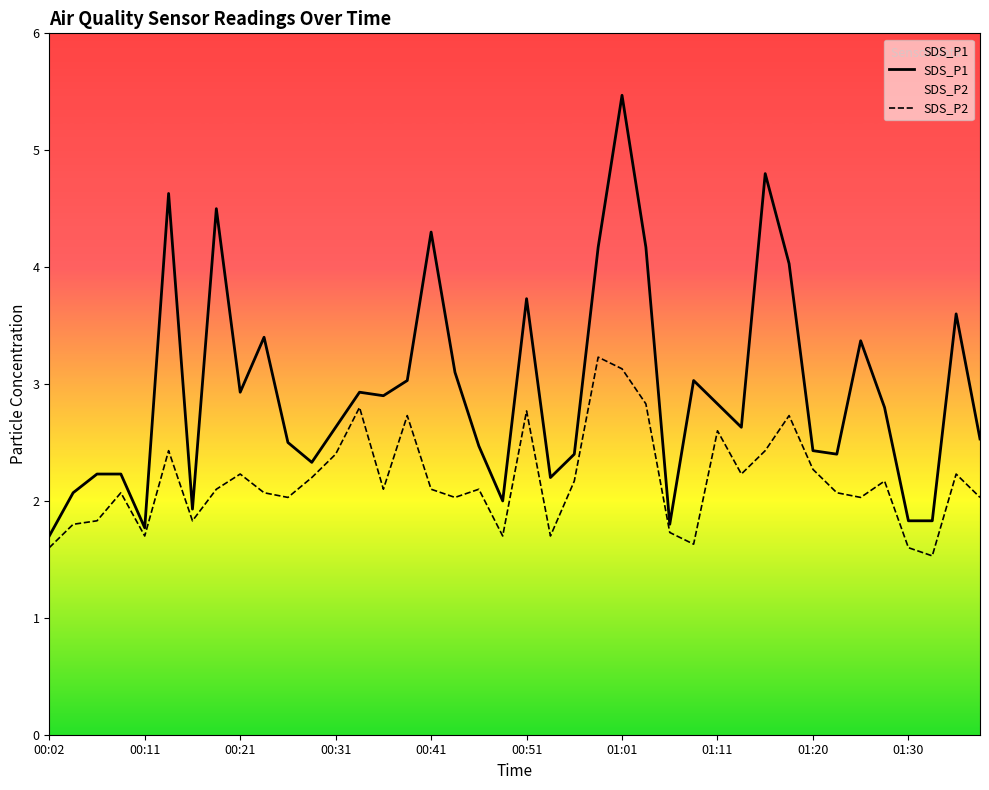

What is the label of the 1st point from the left?

00:02